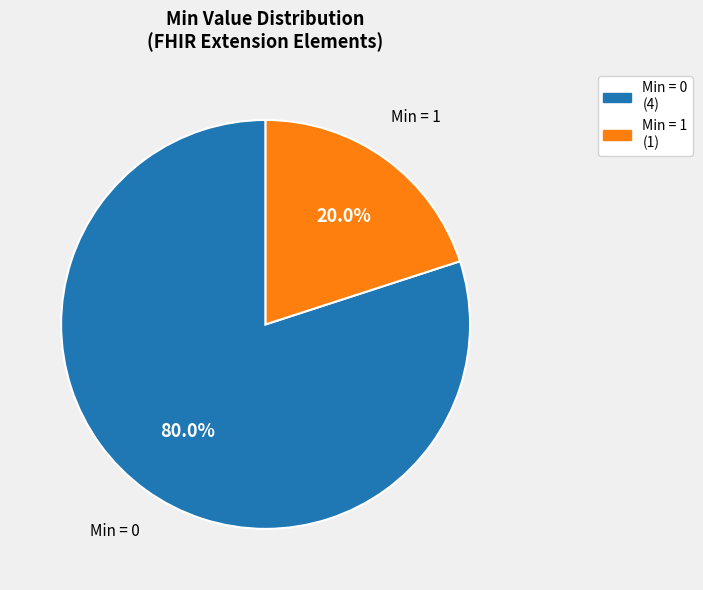

Does any single category account for the majority?

Yes